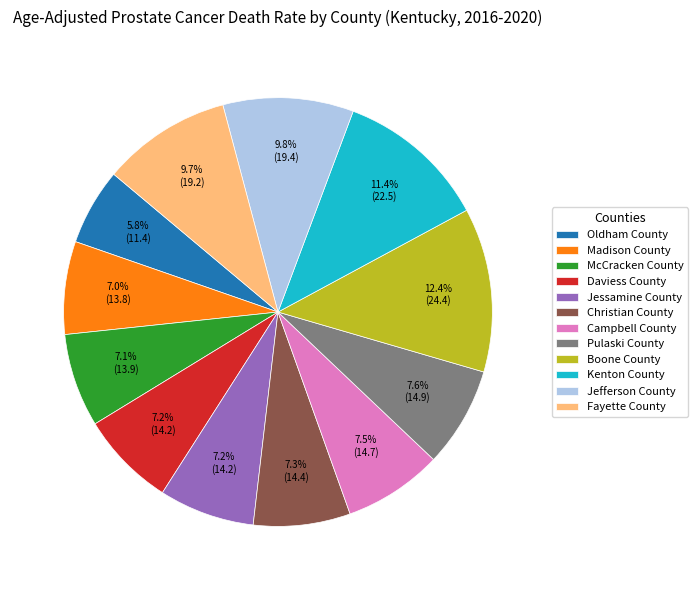

How many slices are in this pie chart?

12